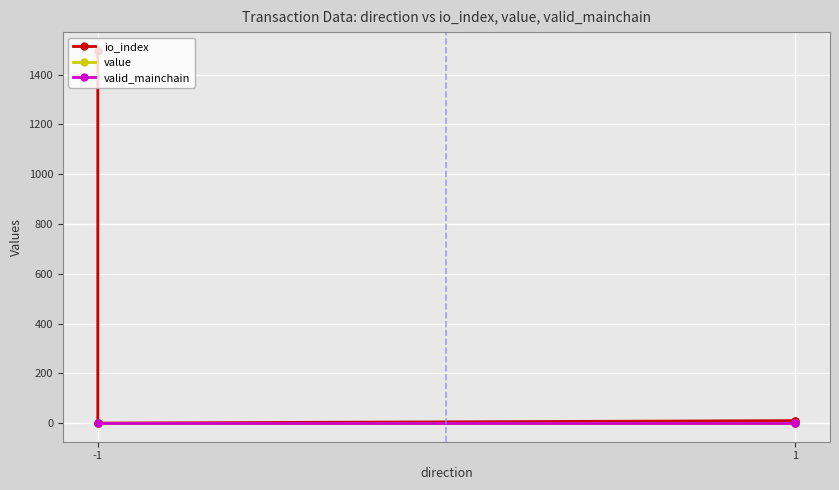

What is the value of the io_index point at the 3rd from the left?

10.0